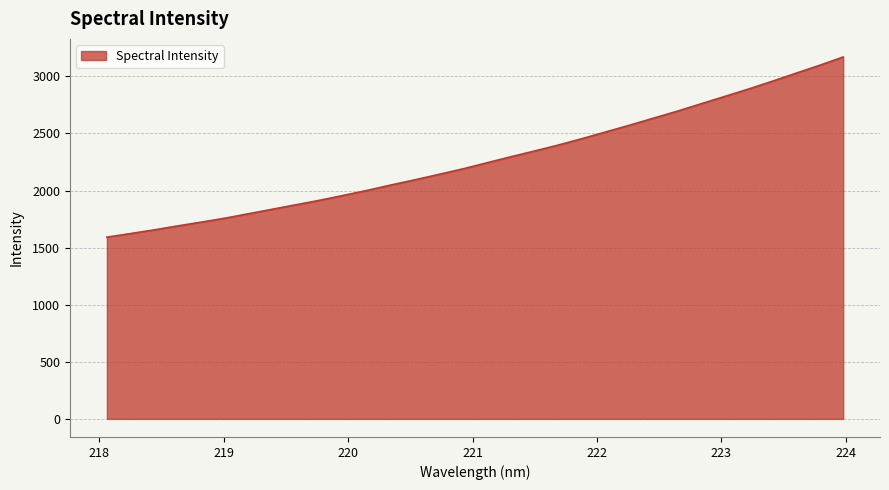

What is the difference between the maximum and minimum values?

1578.3